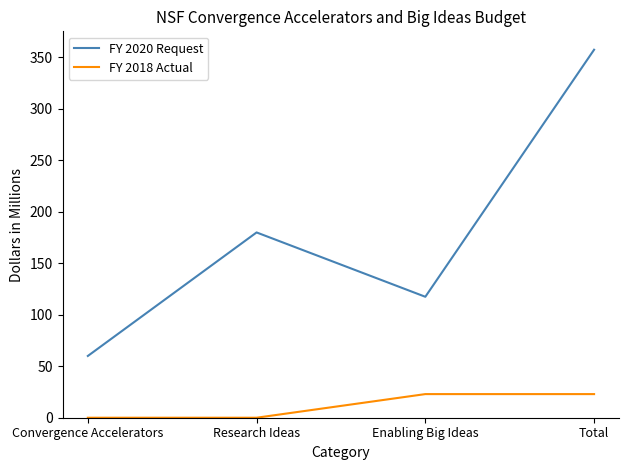

How many interior local valleys does the FY 2020 Request series have?

1